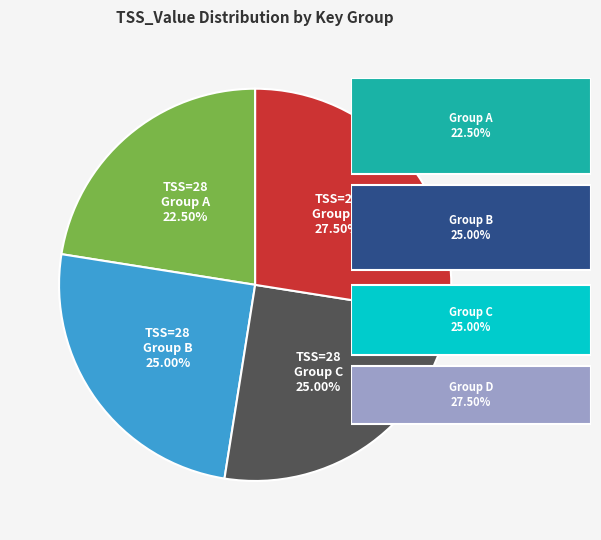

Is there a majority slice in this chart?

No